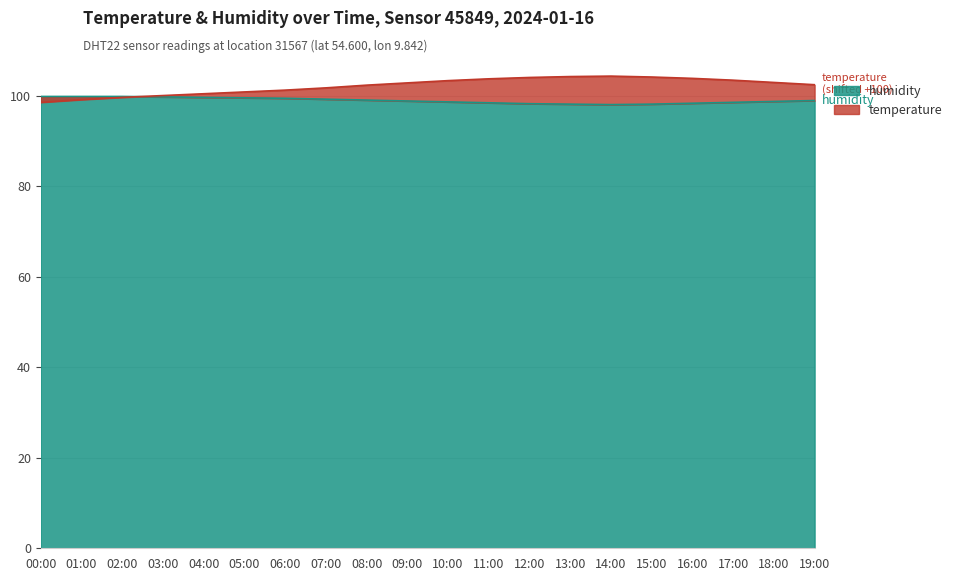

What is the sum of the humidity values at 06:00 and 19:00?

198.5